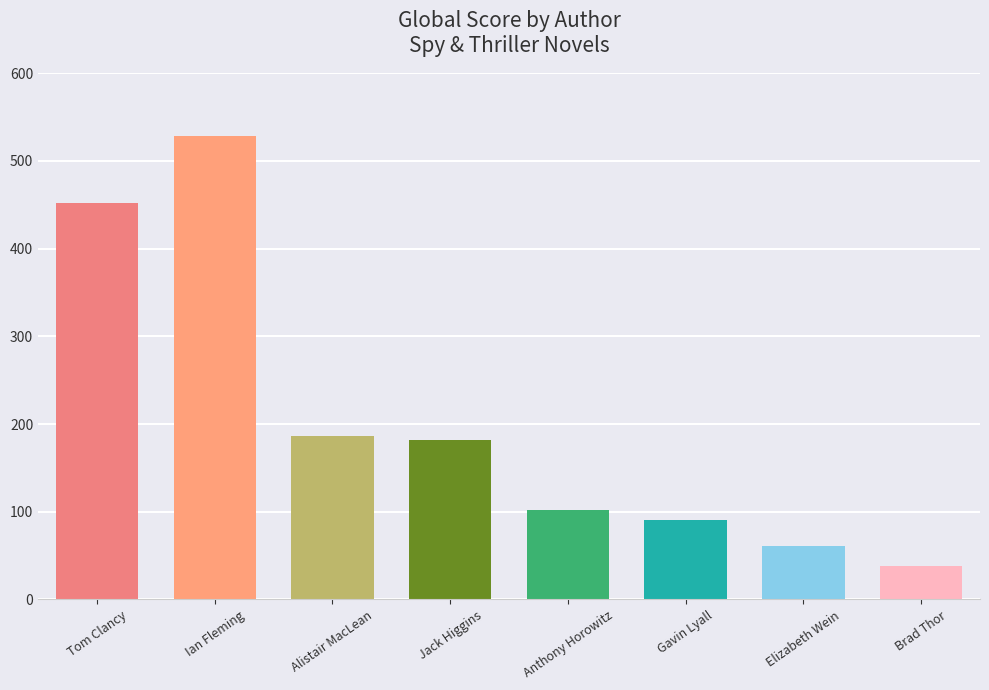

Which category has the lowest value across all series?

Brad Thor